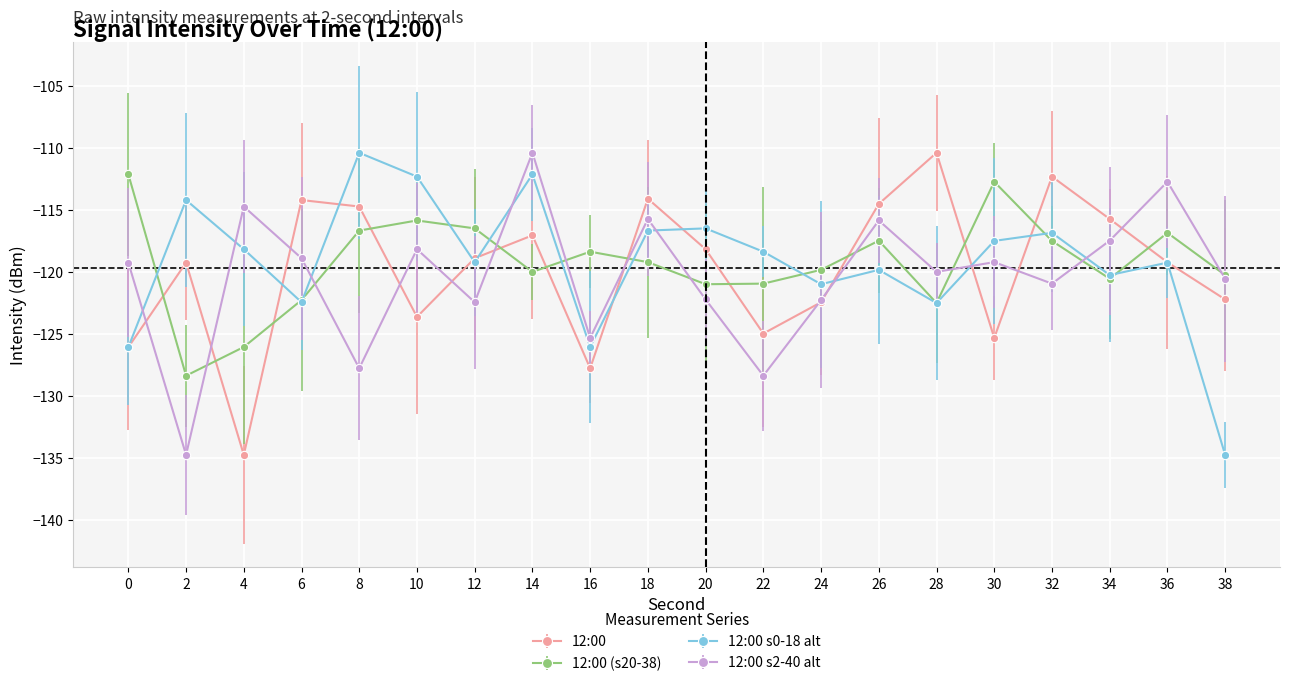

Is the value of 12:00 (s20-38) at 2 greater than the value of 12:00 s2-40 alt at 2?

Yes